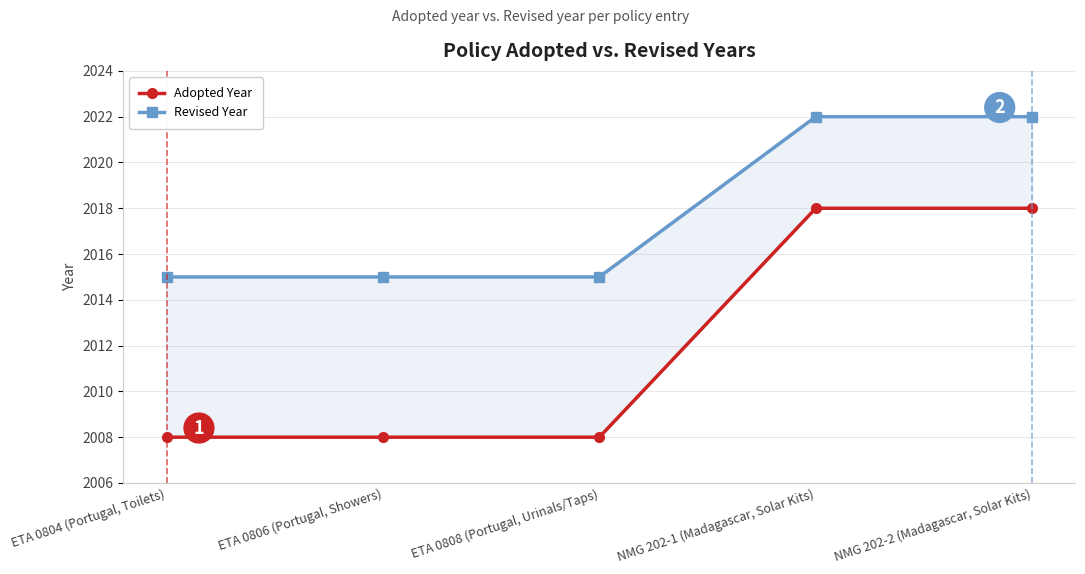

Which category has the lowest value across all series?

ETA 0804 (Portugal, Toilets)